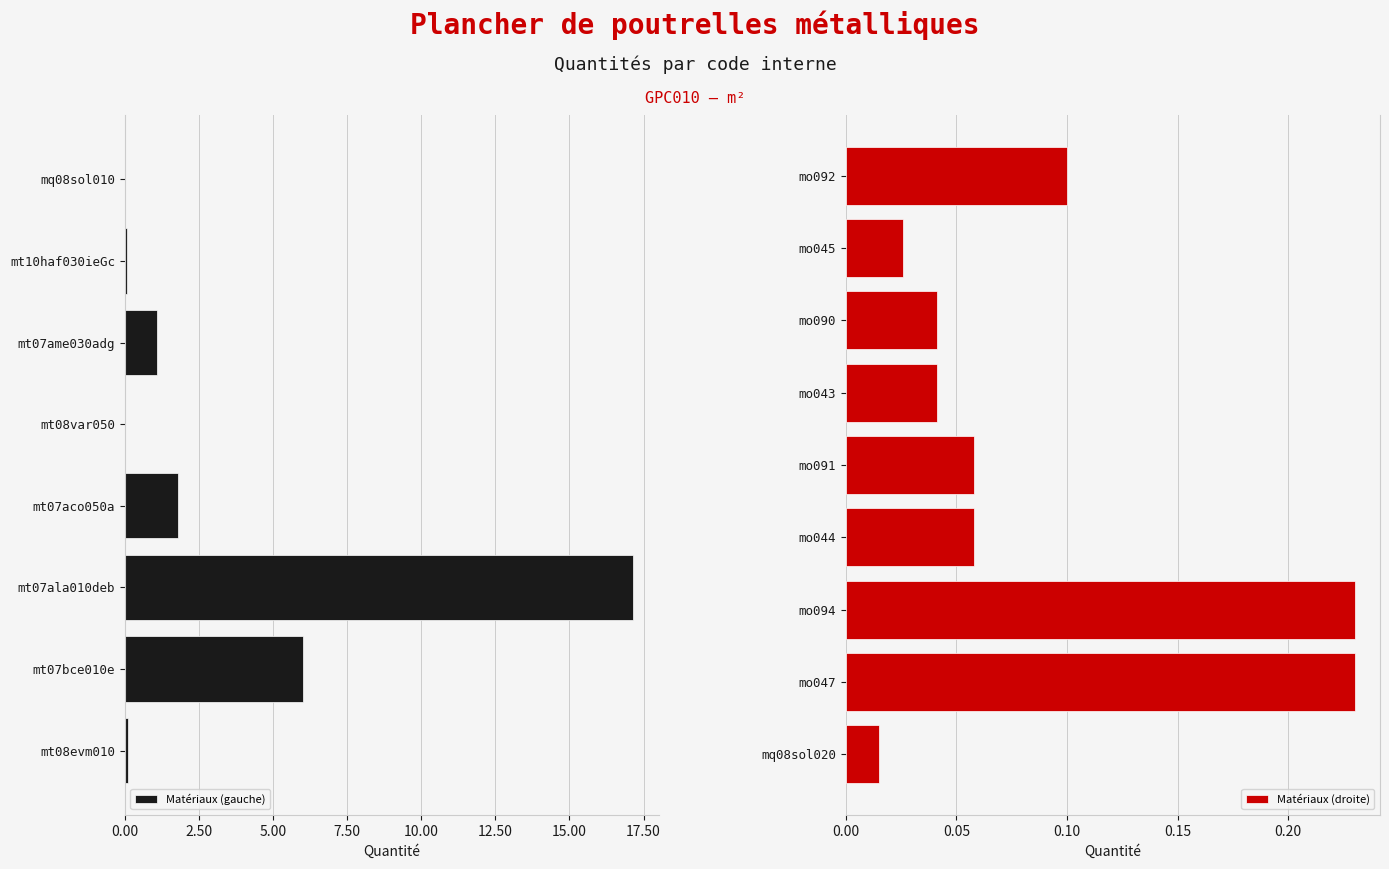

Reading right to left, extract all data points from this chart.

0.1	0.0	0.0	0.0	0.1	0.1	0.2	0.2	0.0	0.0	0.1	1.1	0.0	1.8	17.2	6.0	0.1